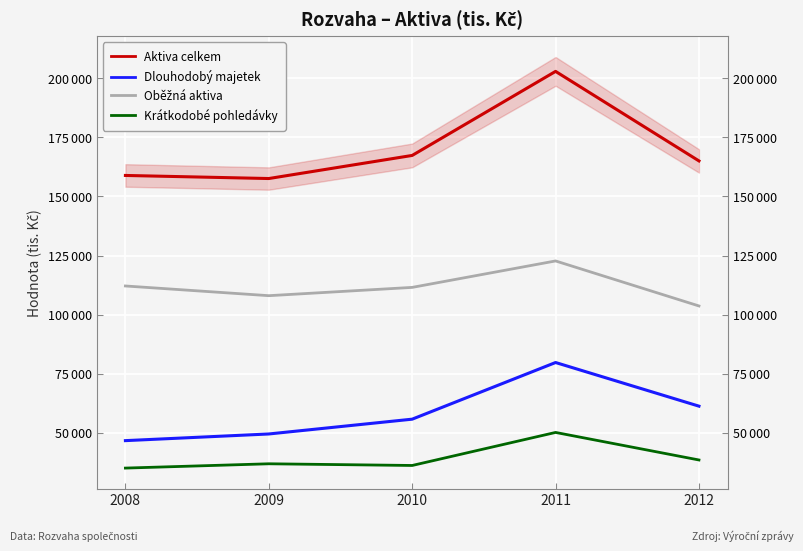

True or false: Krátkodobé pohledávky and Oběžná aktiva cross at least once.

False